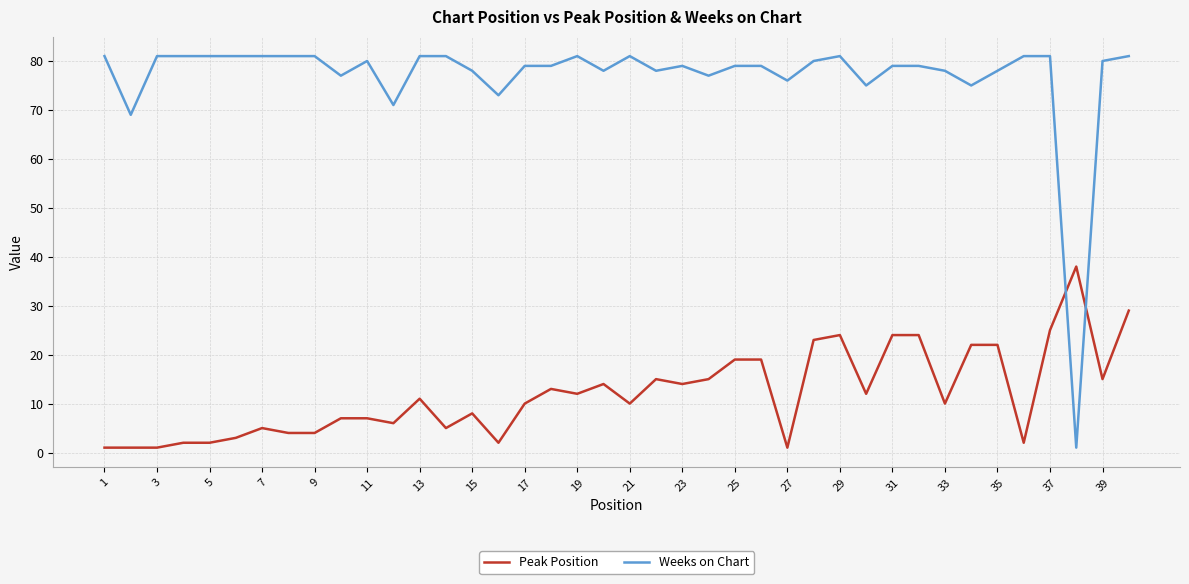

How many times do Peak Position and Weeks on Chart cross each other?

2